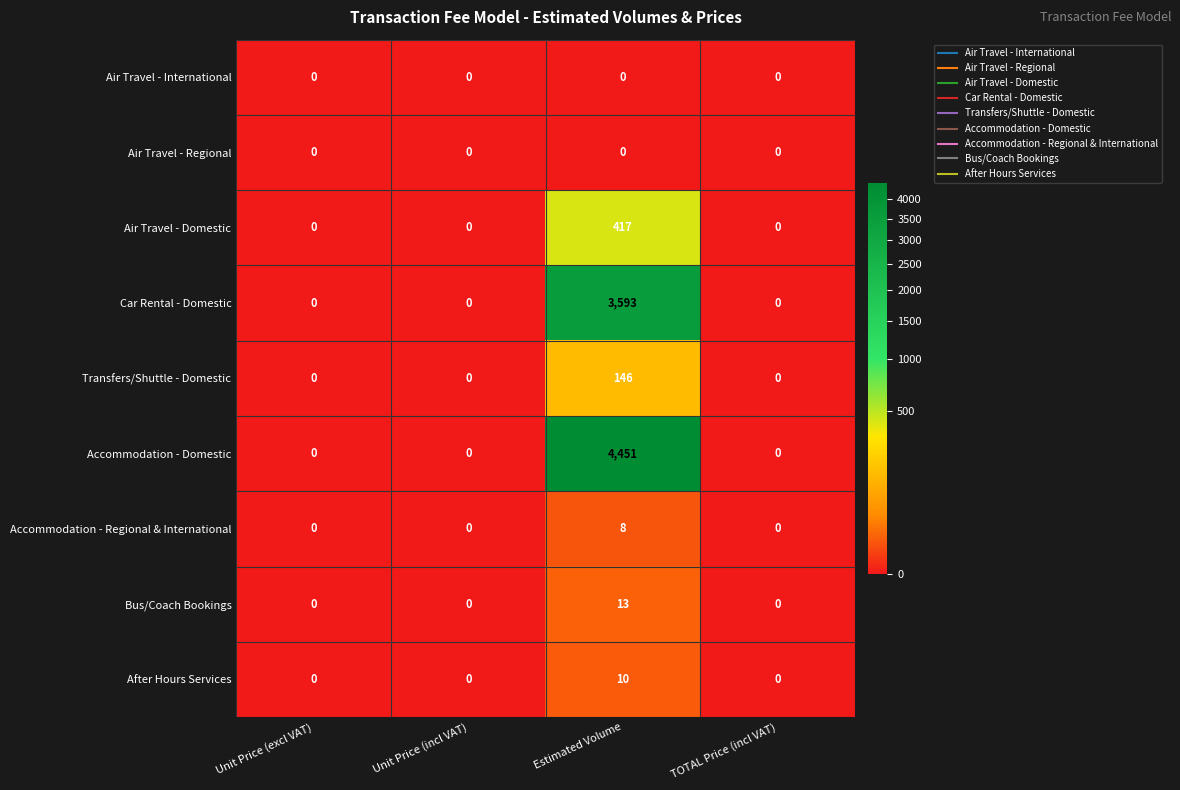

What is the difference between the maximum and second lowest values in the Car Rental - Domestic series?

3593